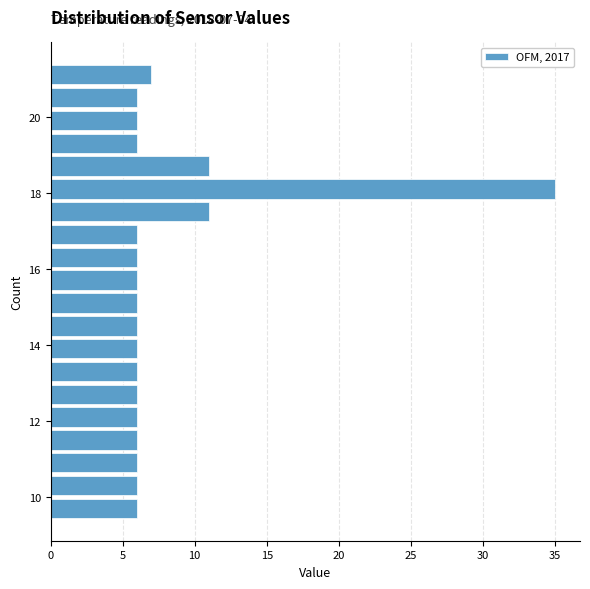

Read against the y-axis, roughly where is the centre of the longest bar?

18.2